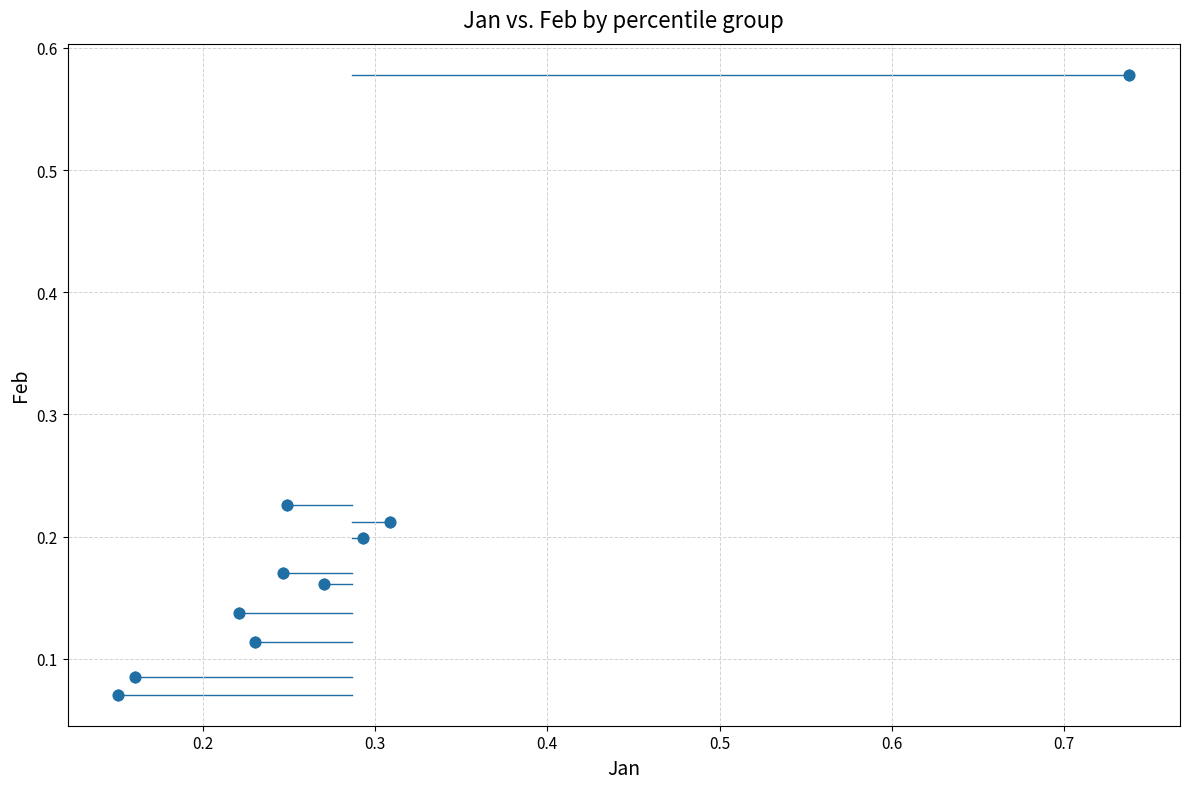

What is the range of Y values (max minus min)?

0.5